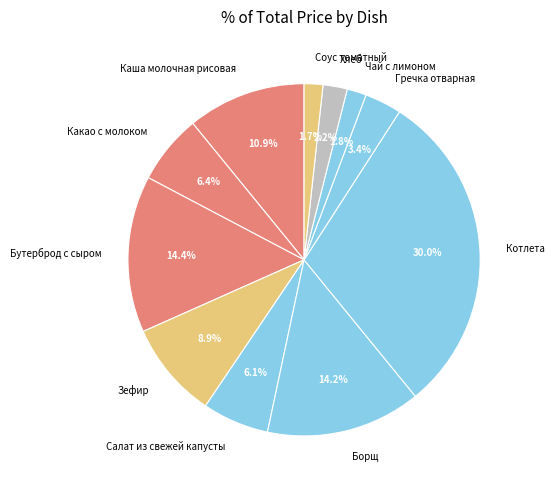

Is there a majority slice in this chart?

No